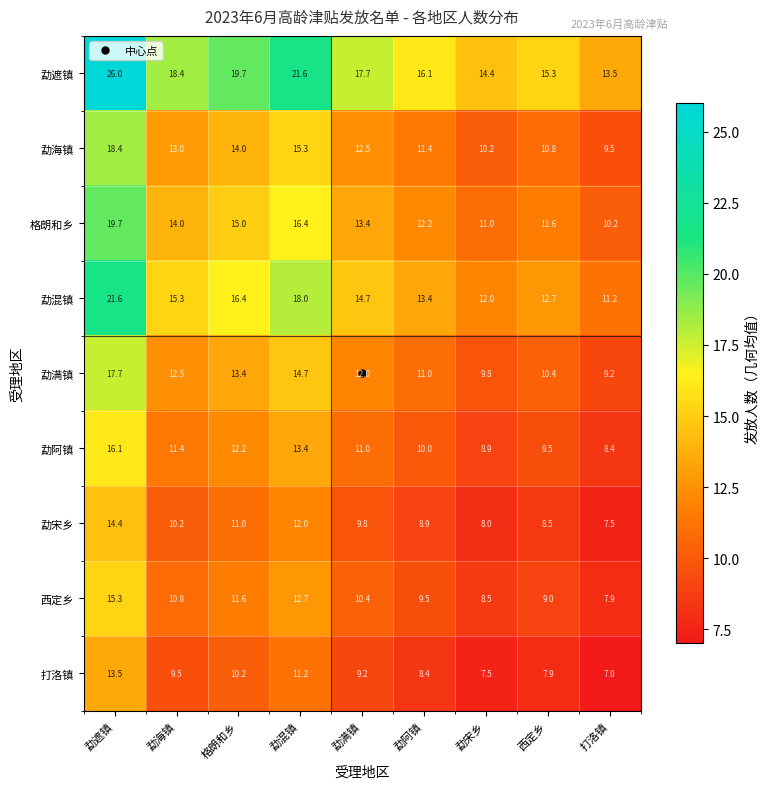

Rank the series at 格朗和乡 from lowest to highest value.

打洛镇, 勐宋乡, 西定乡, 勐阿镇, 勐满镇, 勐海镇, 格朗和乡, 勐混镇, 勐遮镇